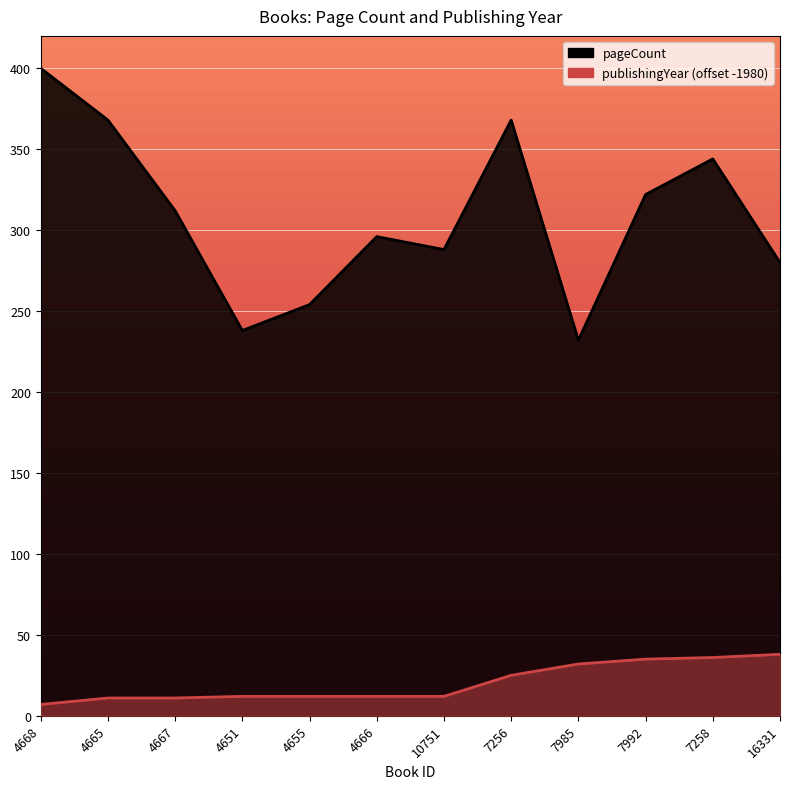

List the labels in order of pageCount value, smallest first.

7985, 4651, 4655, 16331, 10751, 4666, 4667, 7992, 7258, 4665, 7256, 4668